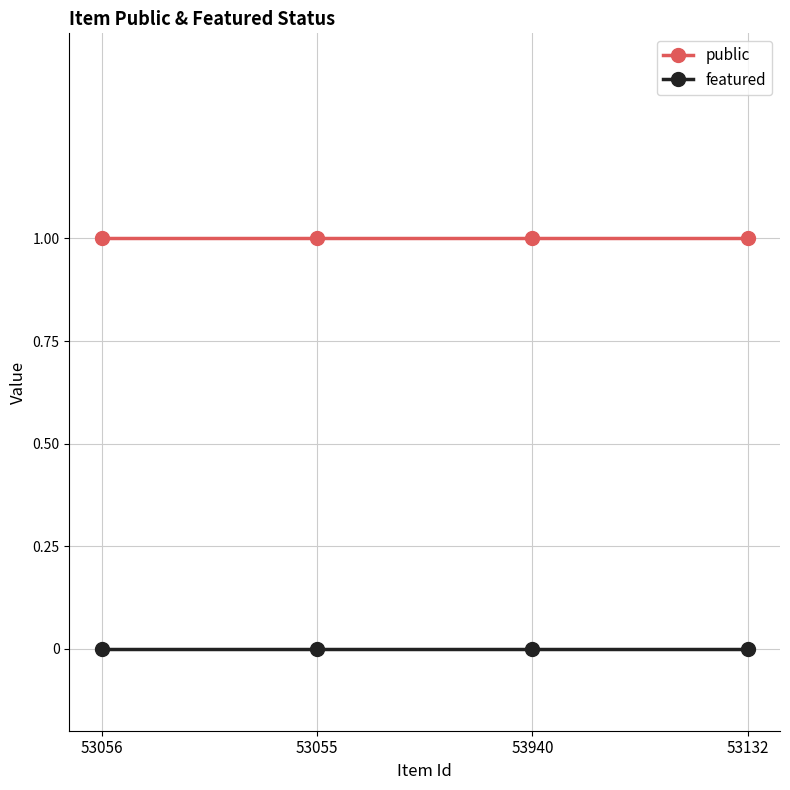

True or false: public and featured intersect in this chart.

False